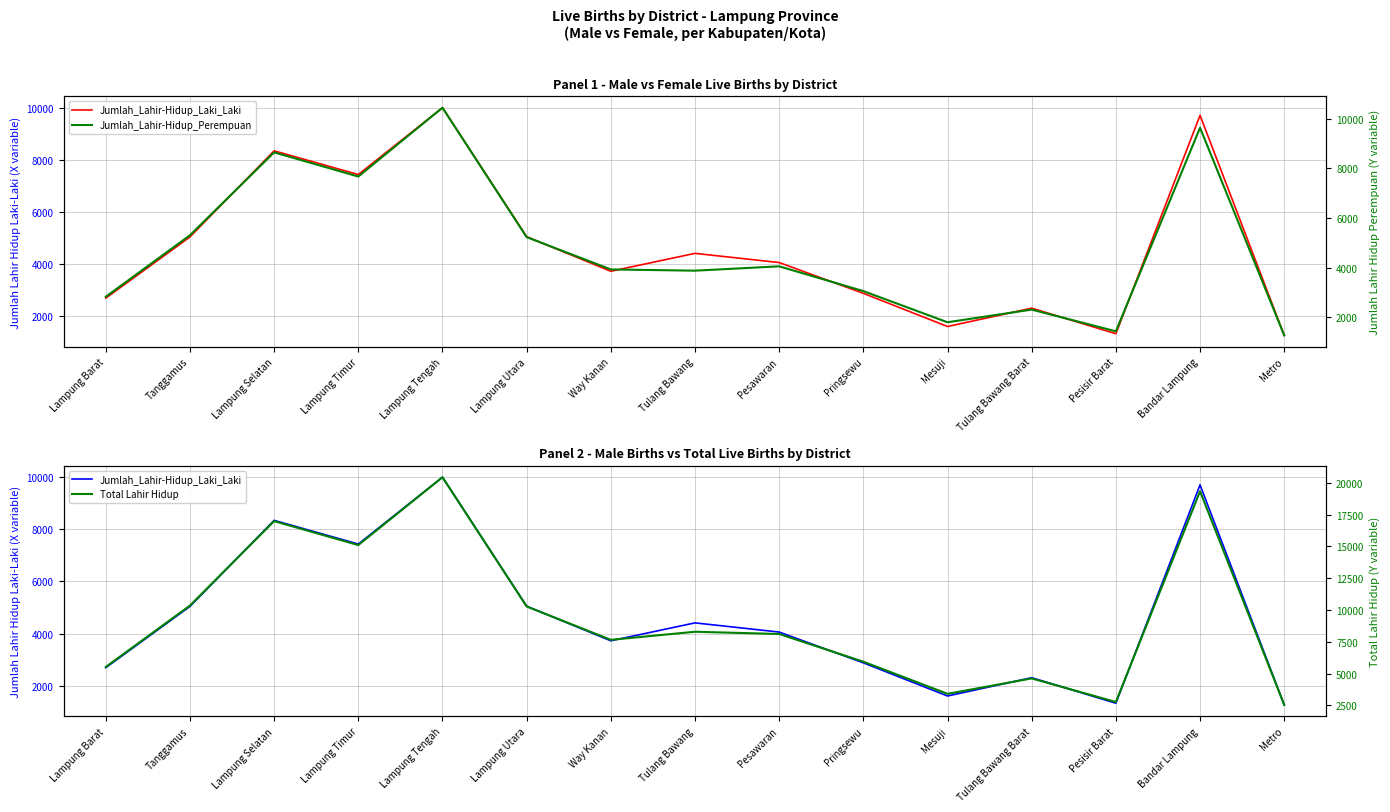

What is the label of the 4th point from the left?

Lampung Timur